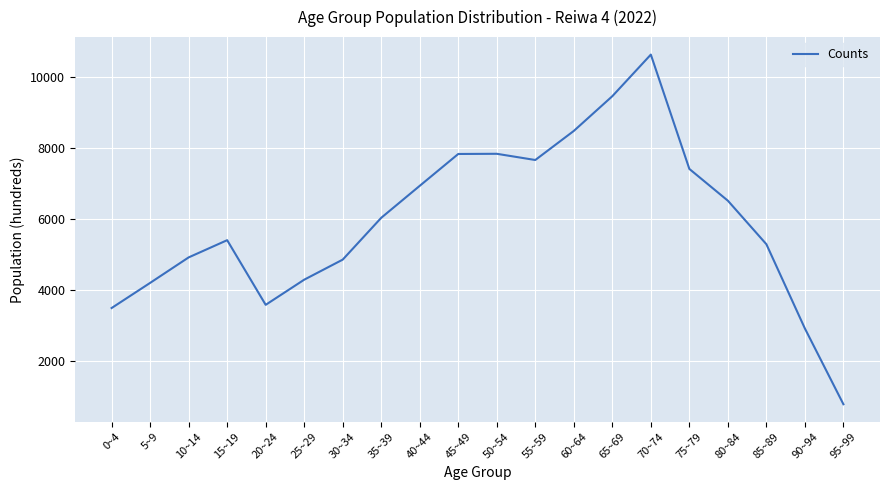

Which label corresponds to the smallest value in the chart?

95~99